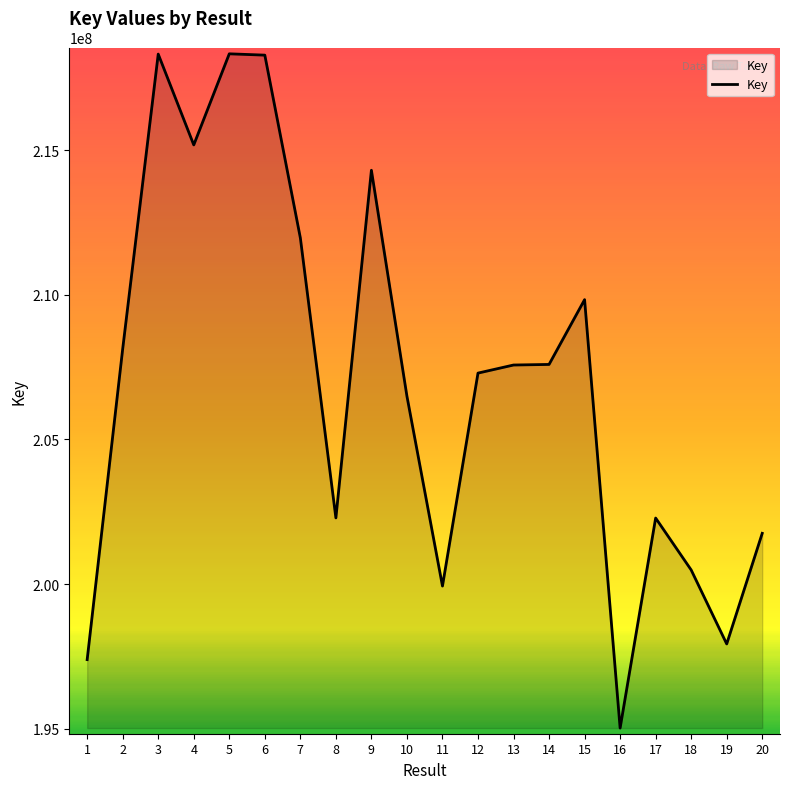

True or false: the data has more than 0 interior local peaks.

True